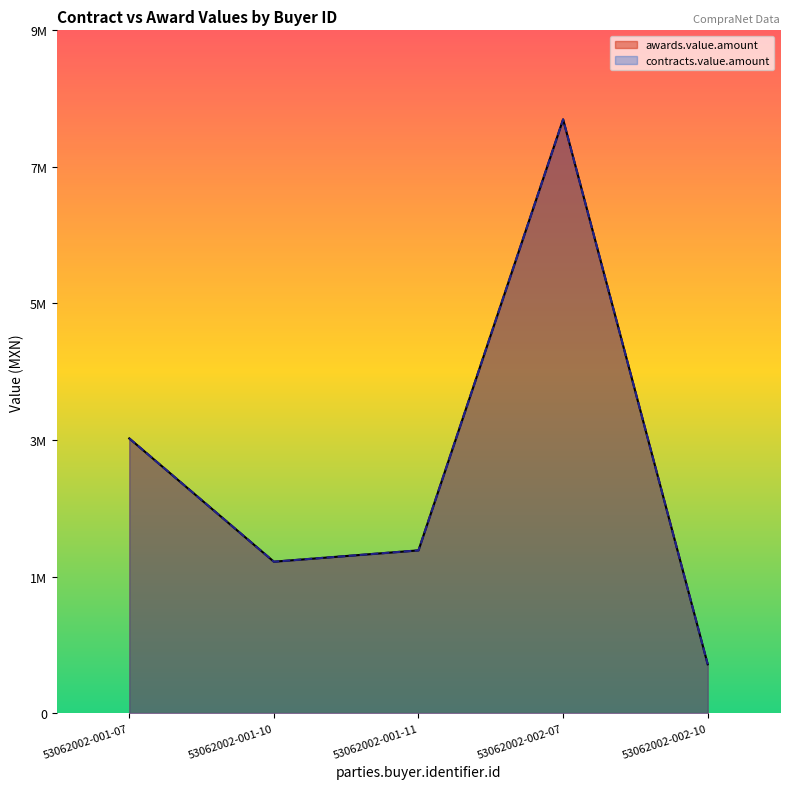

At which label does awards.value.amount first exceed 2261313?

53062002-001-07